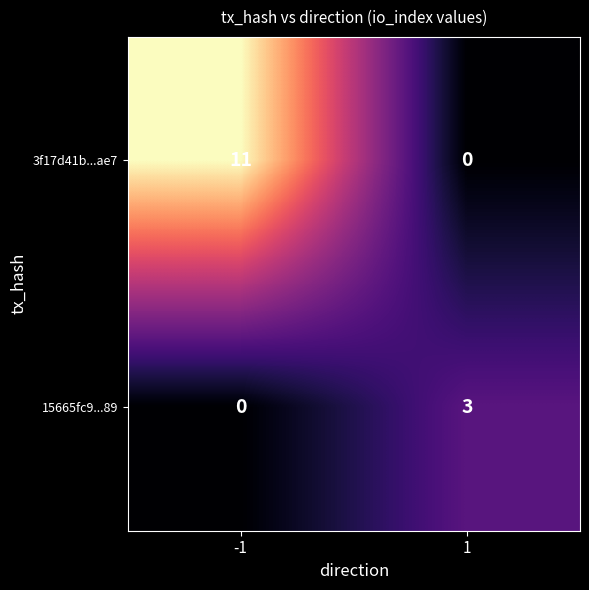

Reading right to left, extract all data points from this chart.

3f17d41b...ae7: 0	11
15665fc9...89: 3	0